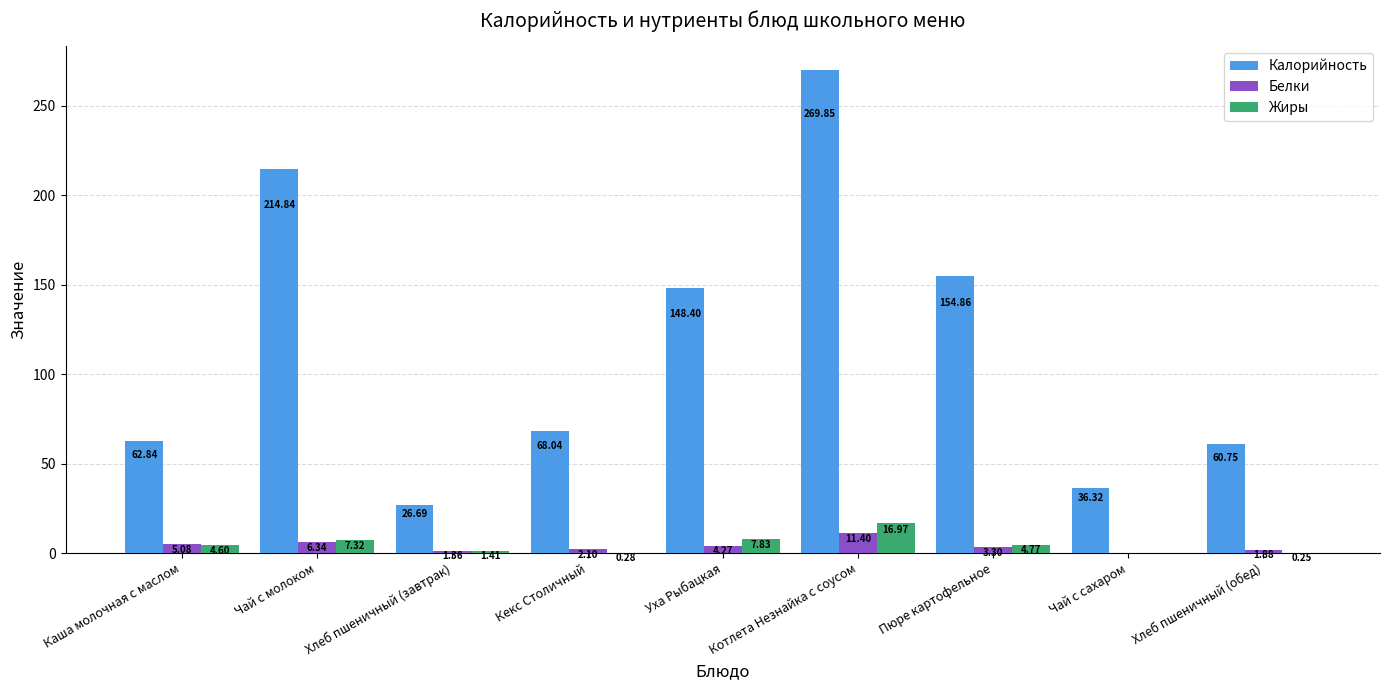

How many groups of bars are there?

9